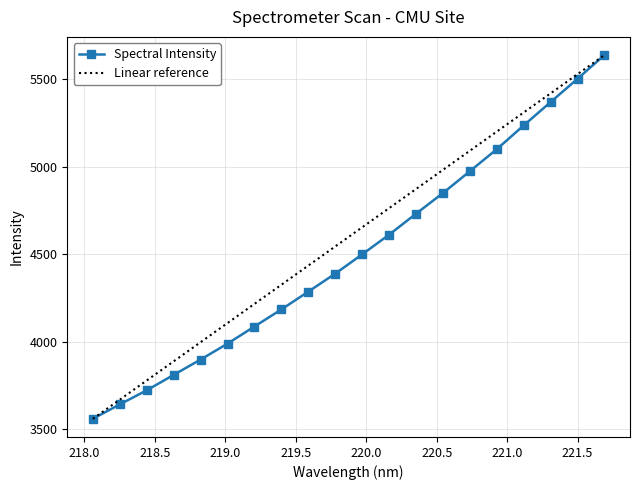

List the labels in order of value, smallest first.

218.0596, 218.2508, 218.442, 218.6332, 218.8244, 219.0156, 219.2067, 219.3979, 219.589, 219.7801, 219.9712, 220.1623, 220.3533, 220.5444, 220.7354, 220.9264, 221.1174, 221.3083, 221.4993, 221.6902